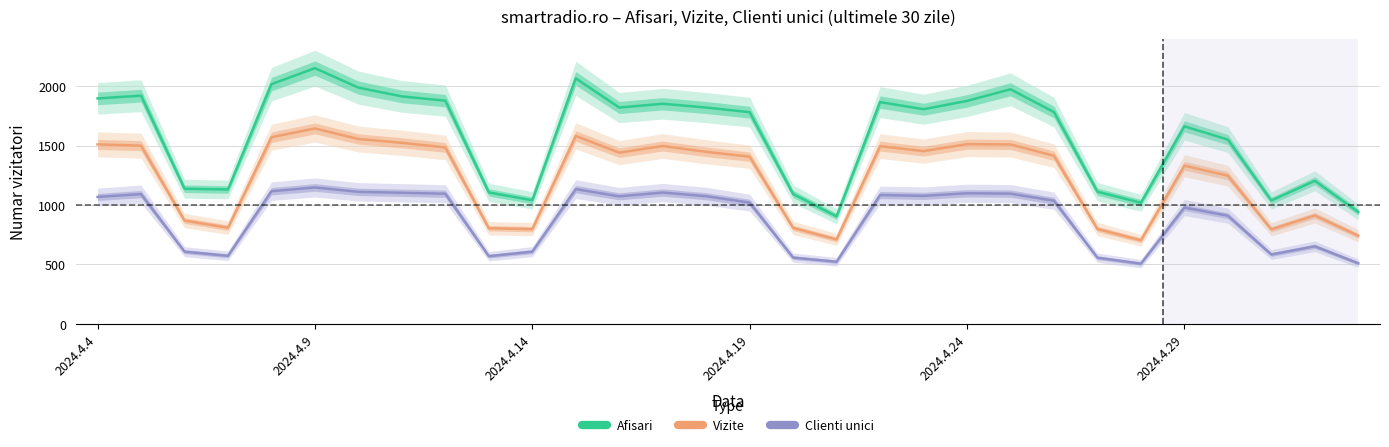

What is the value of the Clienti unici point at the 7th from the left?

1110